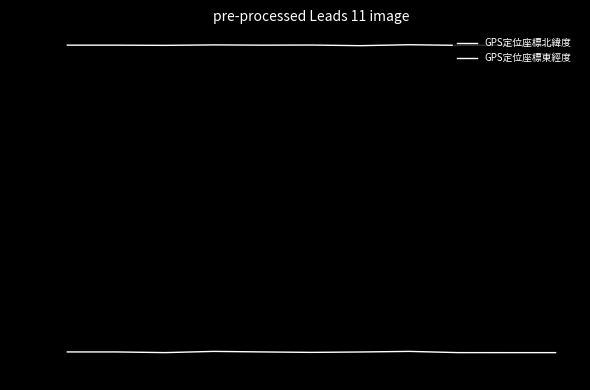

Which category has the highest value in the GPS定位座標北緯度 series?

白河農場